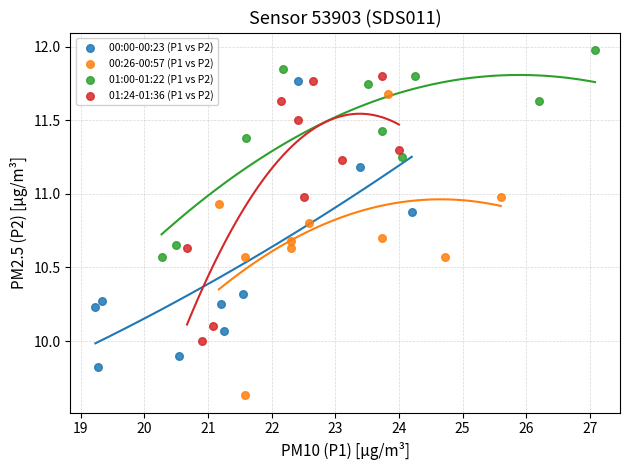

Which series contains the highest Y value?

01:00-01:22 (P1 vs P2)